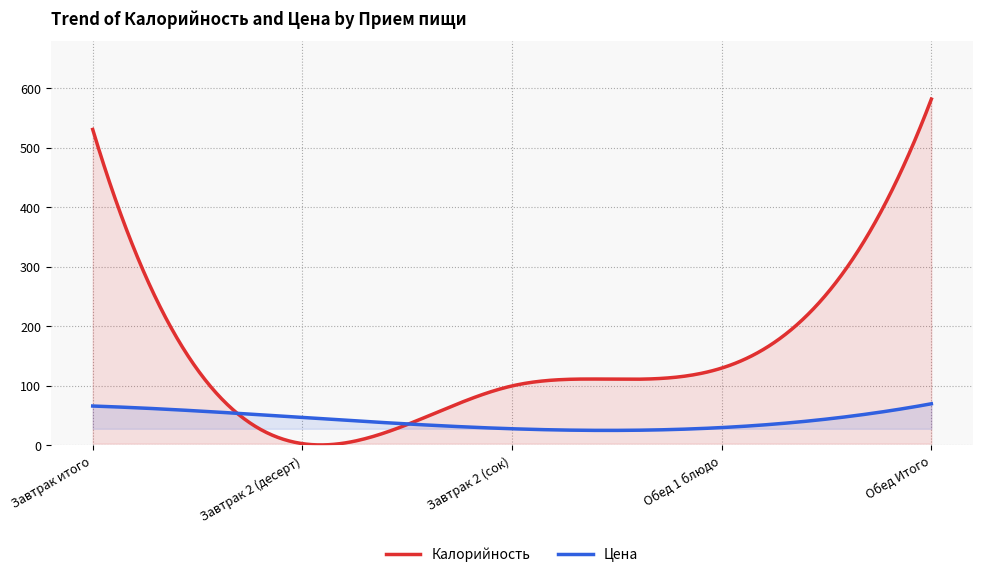

At which label does Калорийность reach its minimum?

Завтрак 2 (десерт)